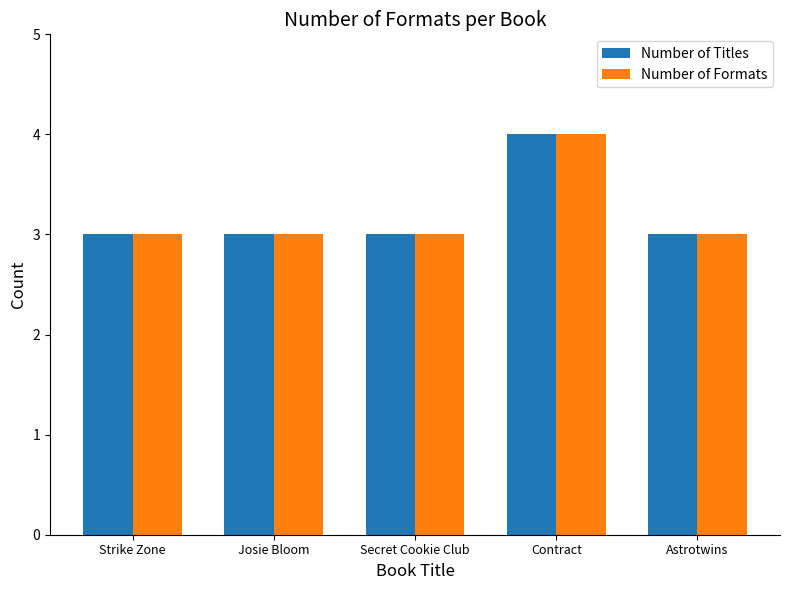

Reading right to left, transcribe all the data shown in this chart.

Number of Titles: Astrotwins=3	Contract=4	Secret Cookie Club=3	Josie Bloom=3	Strike Zone=3
Number of Formats: Astrotwins=3	Contract=4	Secret Cookie Club=3	Josie Bloom=3	Strike Zone=3